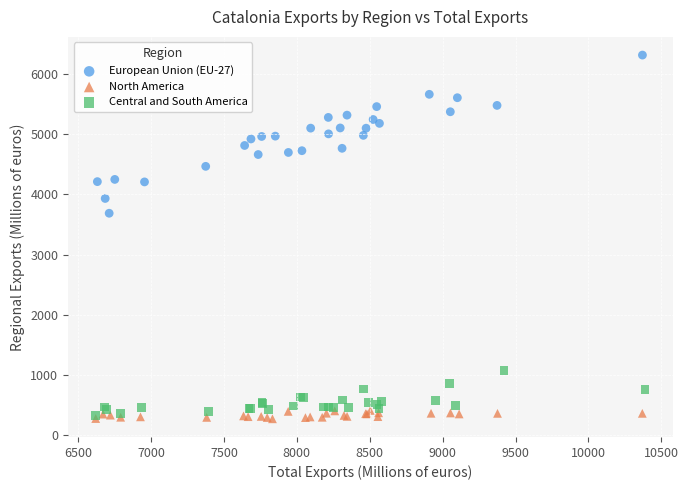

Which series has the largest Y range (max minus min)?

European Union (EU-27)